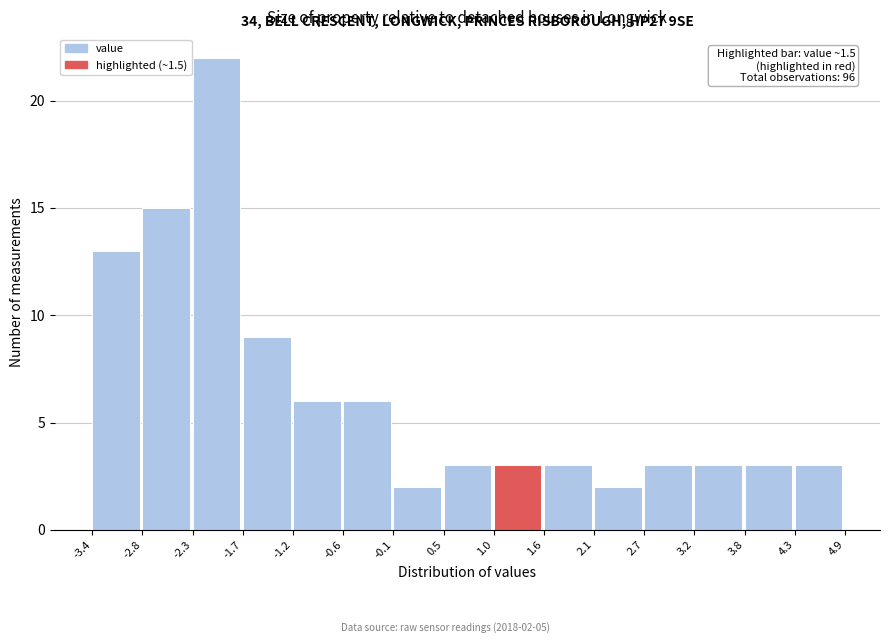

Which range on the x-axis has the tallest bar?

-2.3 to -1.7